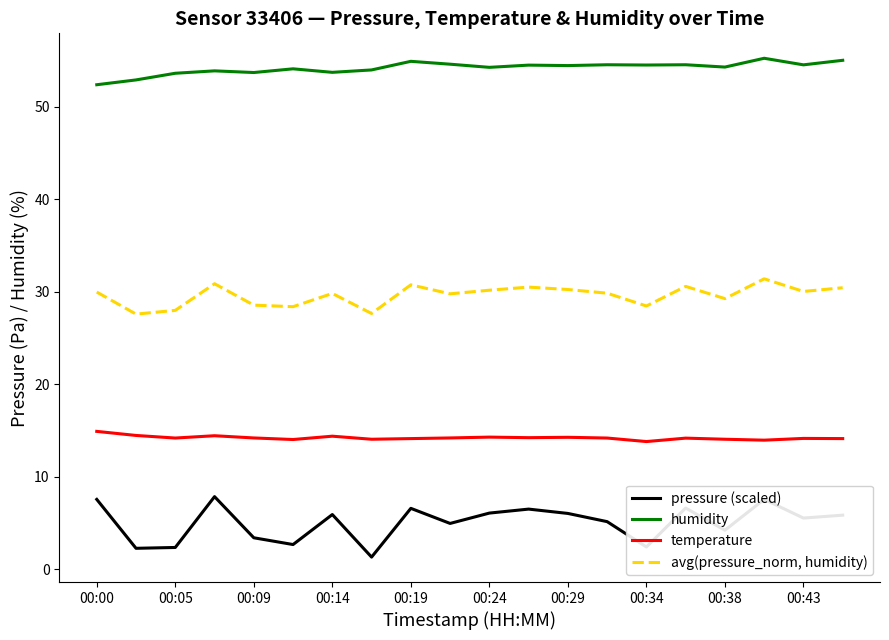

What is the minimum value for pressure (scaled)?

1.3